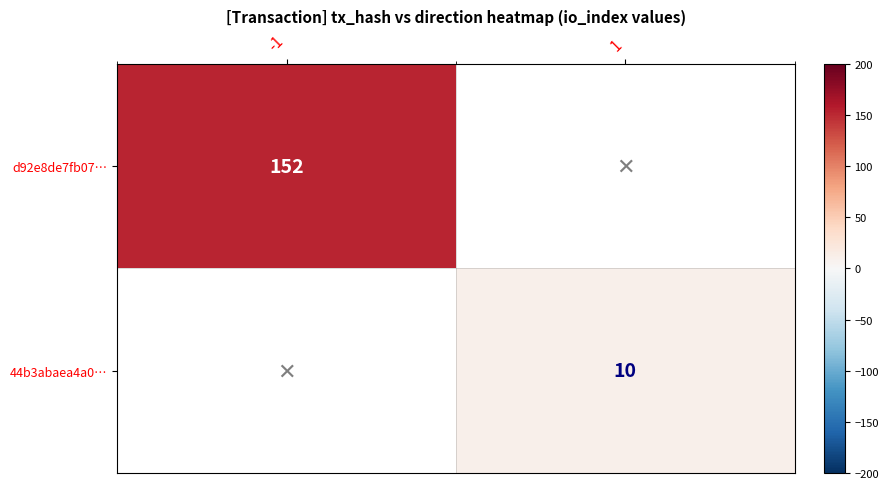

The d92e8de7fb07… series shows 92 at -1. True or false?

False